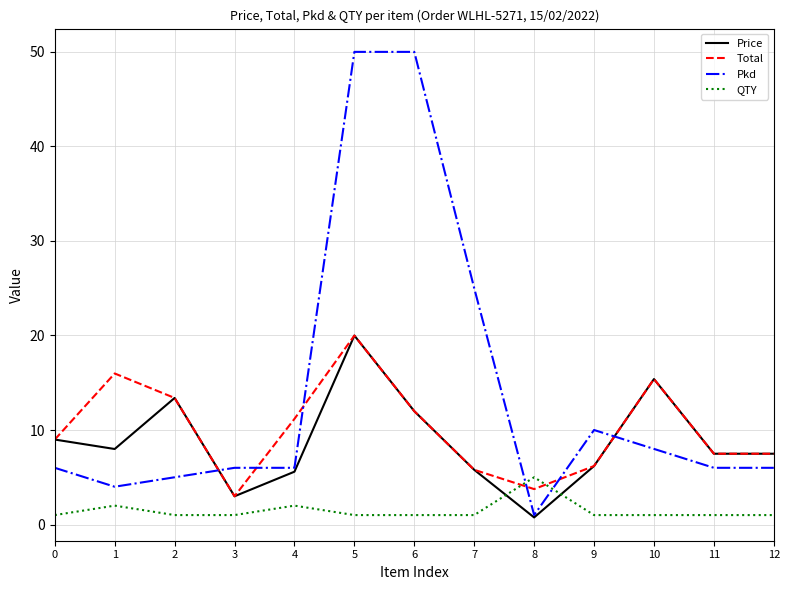

At which category is the sum across all series the highest?

5